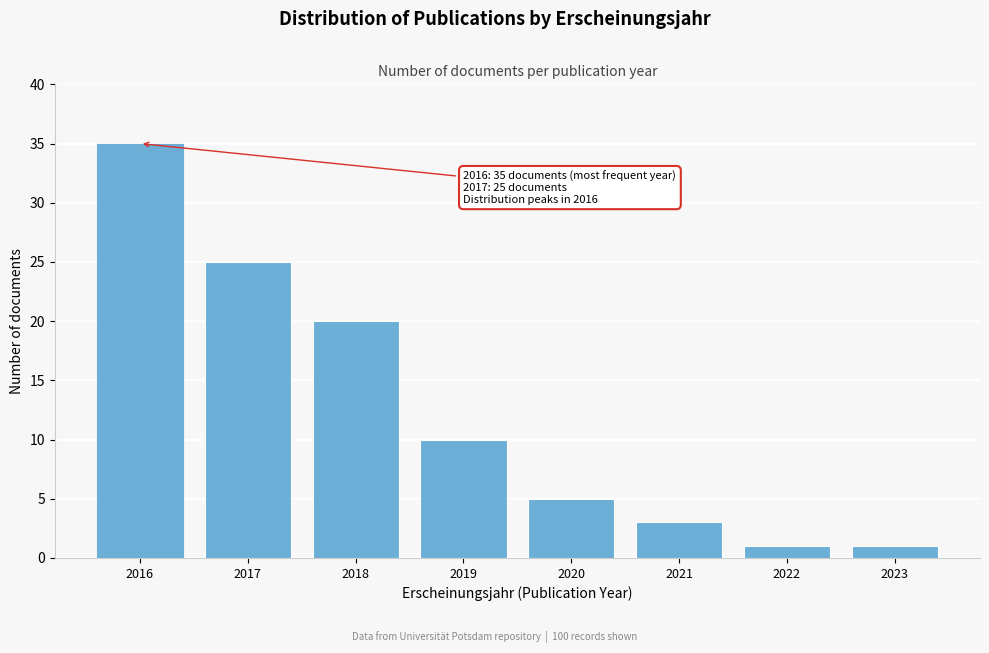

Reading left to right, what are all the values shown in this chart?

2016=35	2017=25	2018=20	2019=10	2020=5	2021=3	2022=1	2023=1